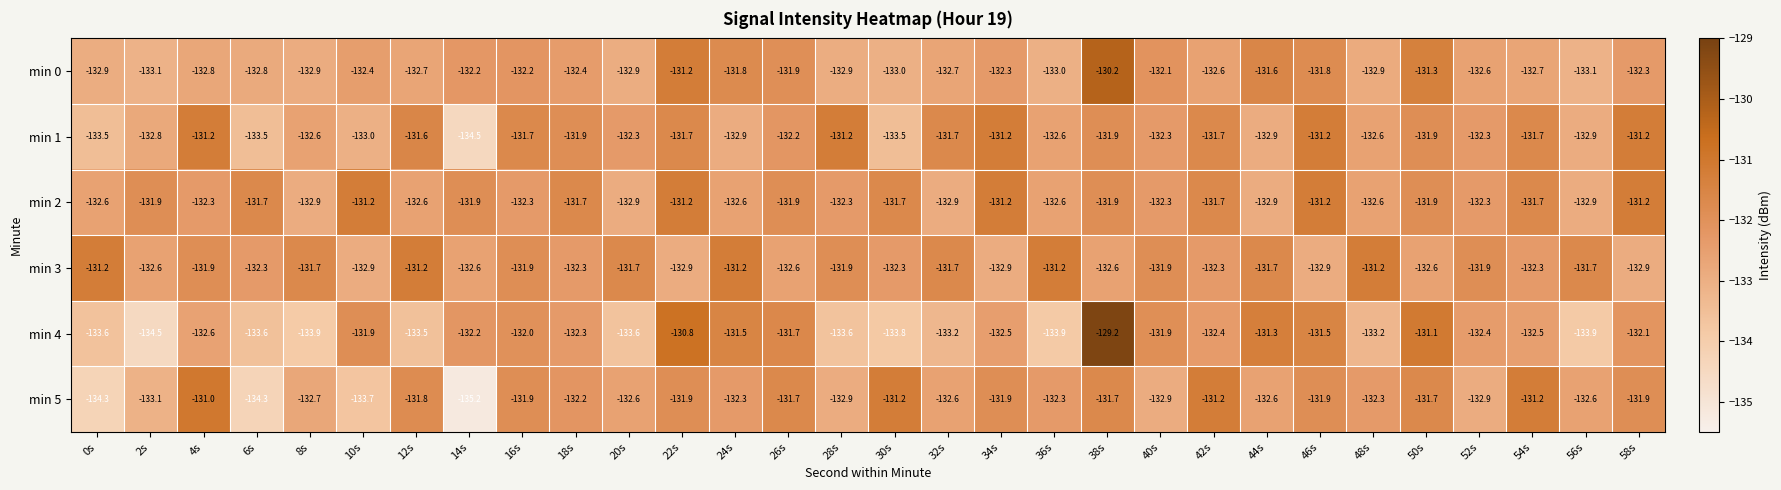

Read the min 2 value at 52s.

-132.3